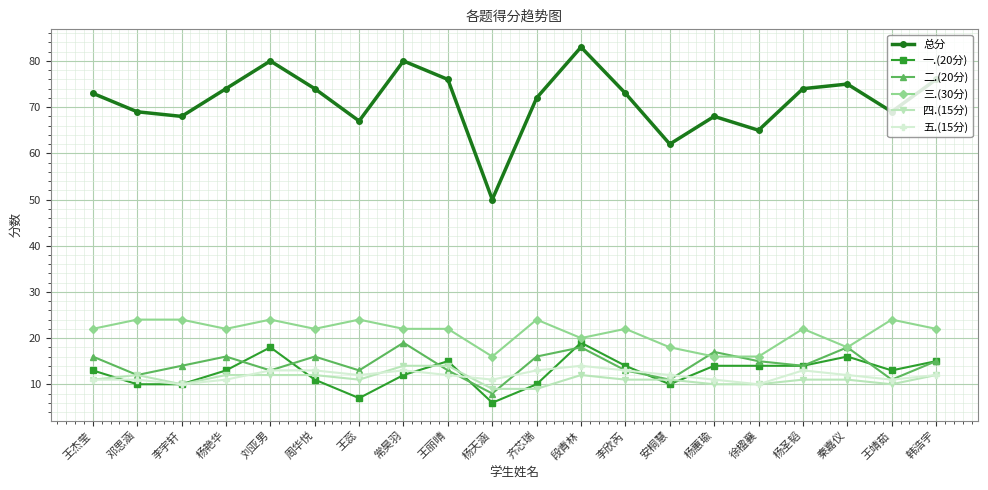

What position from the left is 韩浩宇?

20